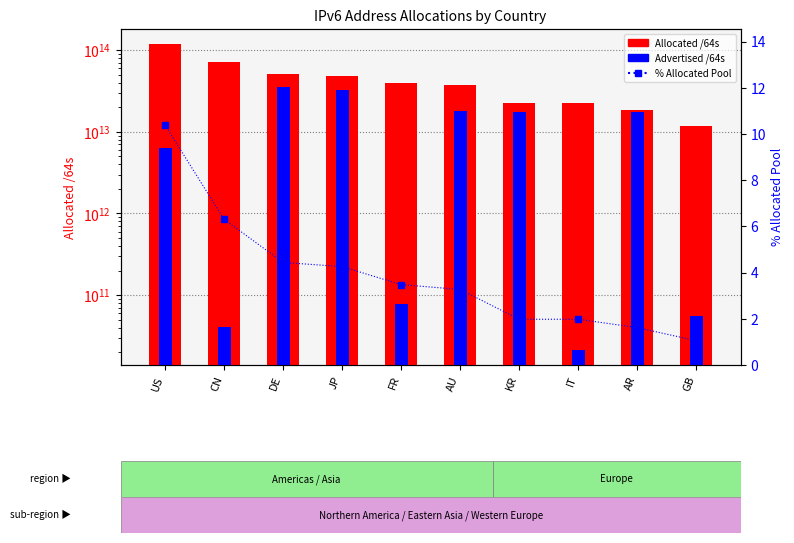

Which series has the widest spread of values?

Allocated /64s